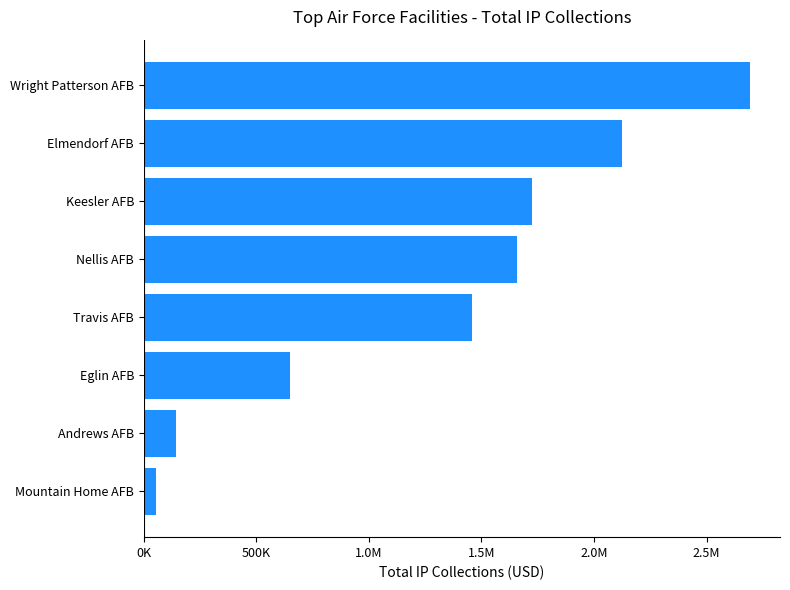

What is the difference between the maximum and minimum values?

2638614.4